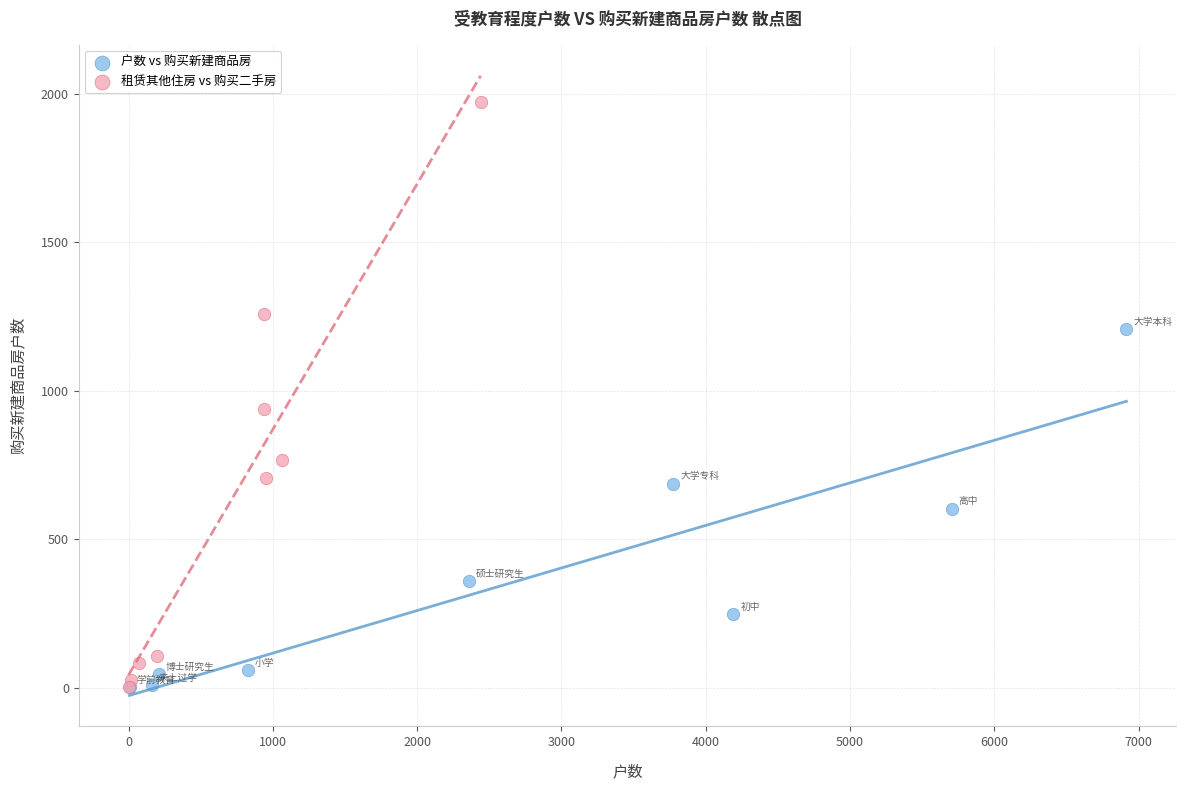

Which series contains the highest Y value?

租赁其他住房 vs 购买二手房